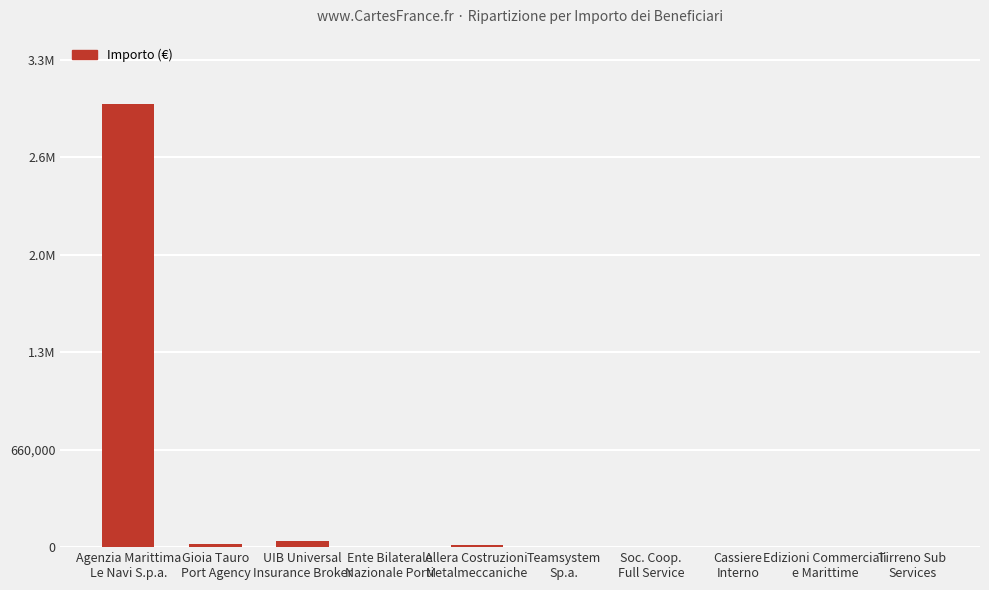

Reading left to right, list all the values displayed in this chart.

3000000.0	18658.1	39570.0	1155.4	11520.0	2946.1	1742.2	1950.0	854.0	320.0